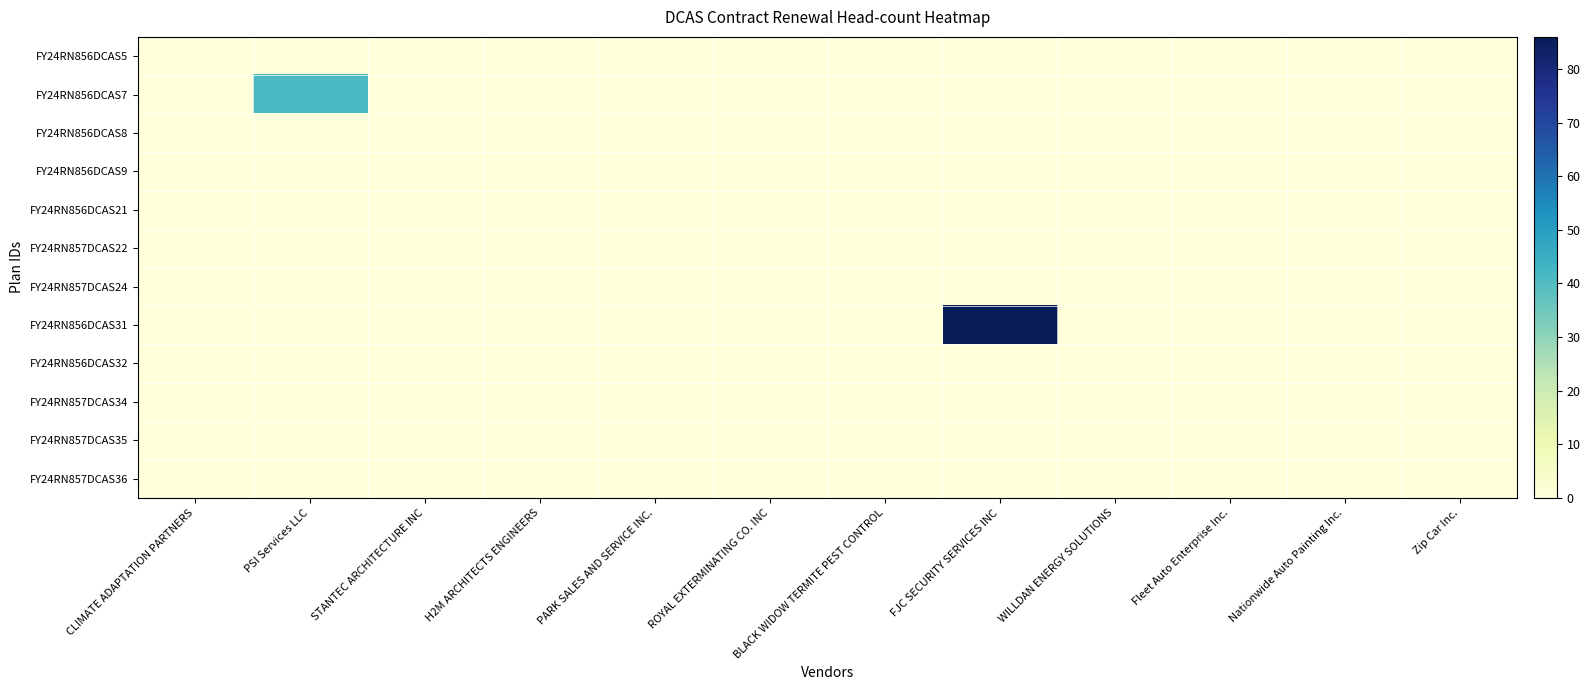

At how many categories does at least one series exceed 79?

1